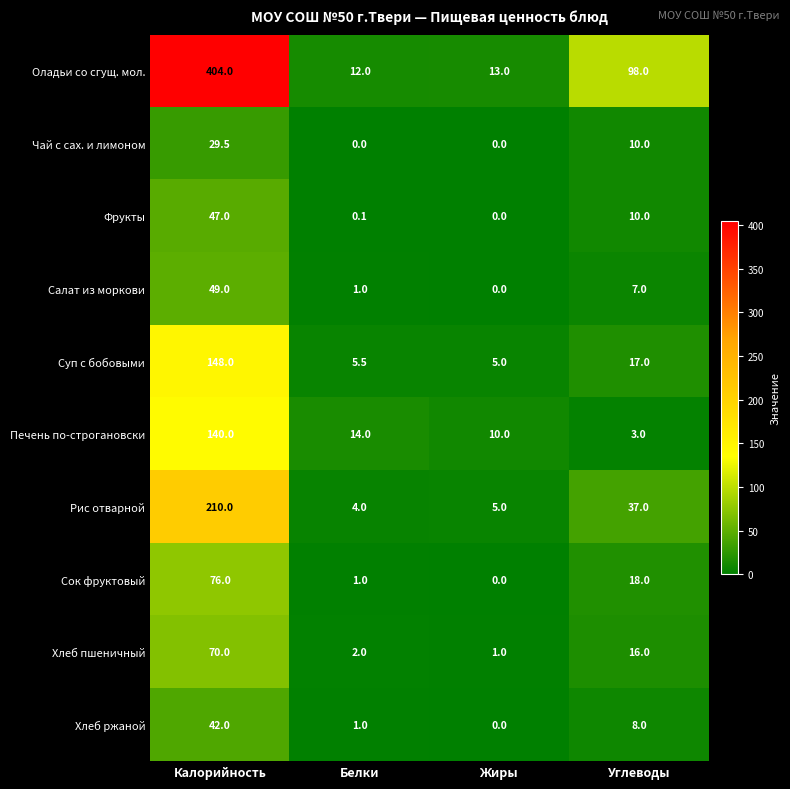

Which category has the lowest value in the Хлеб пшеничный series?

Жиры